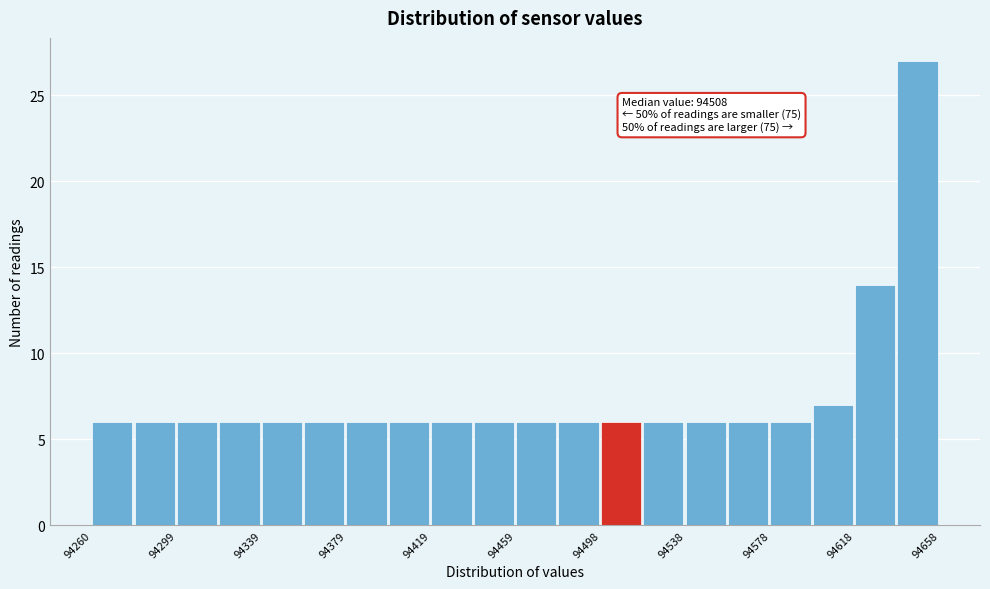

Around what value on the x-axis is the tallest bar? Give the approximate position of its centre, as read against the axis.

94650